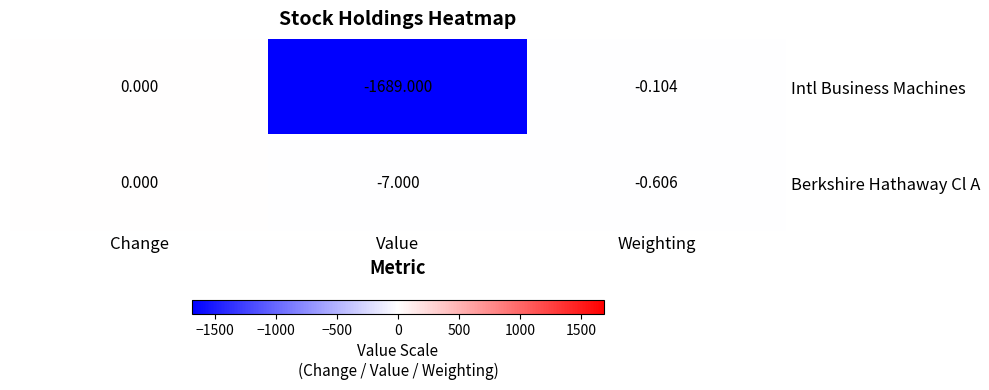

At which category does the chart reach its peak across all series?

Change